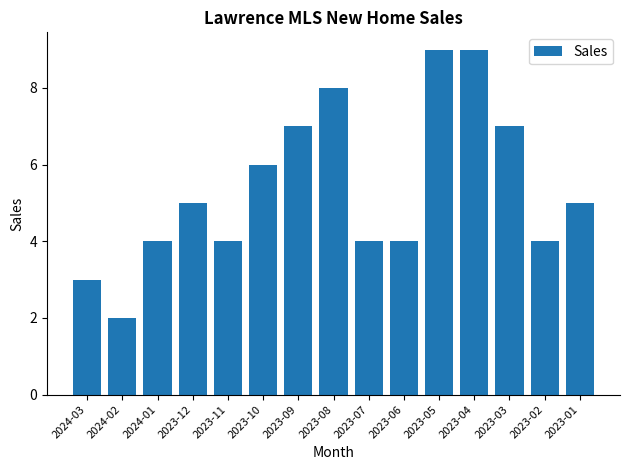

Between 2024-03 and 2023-06, which is larger?

2023-06